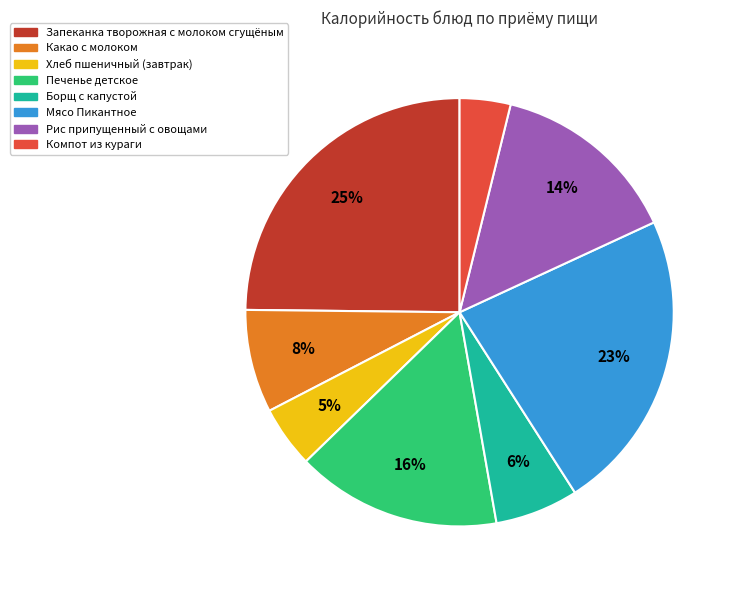

What is the ratio of the value at Какао с молоком to the value at Печенье детское?

0.5